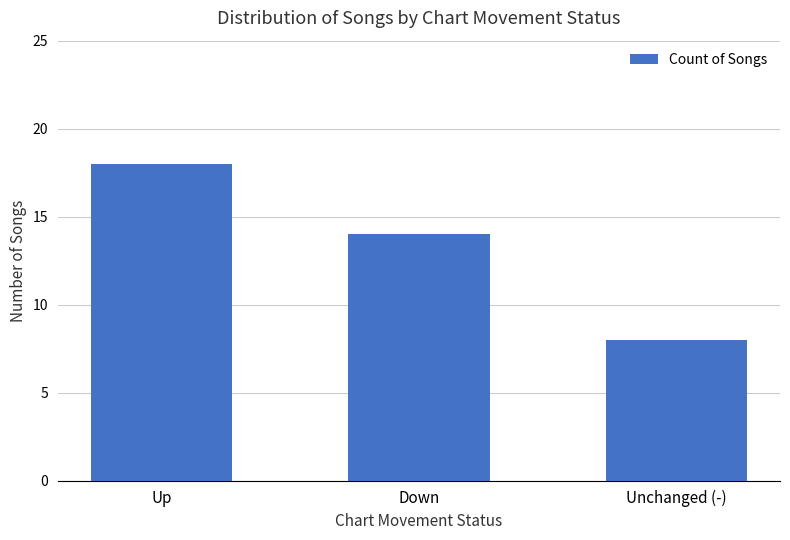

Between Unchanged (-) and Up, which is larger?

Up